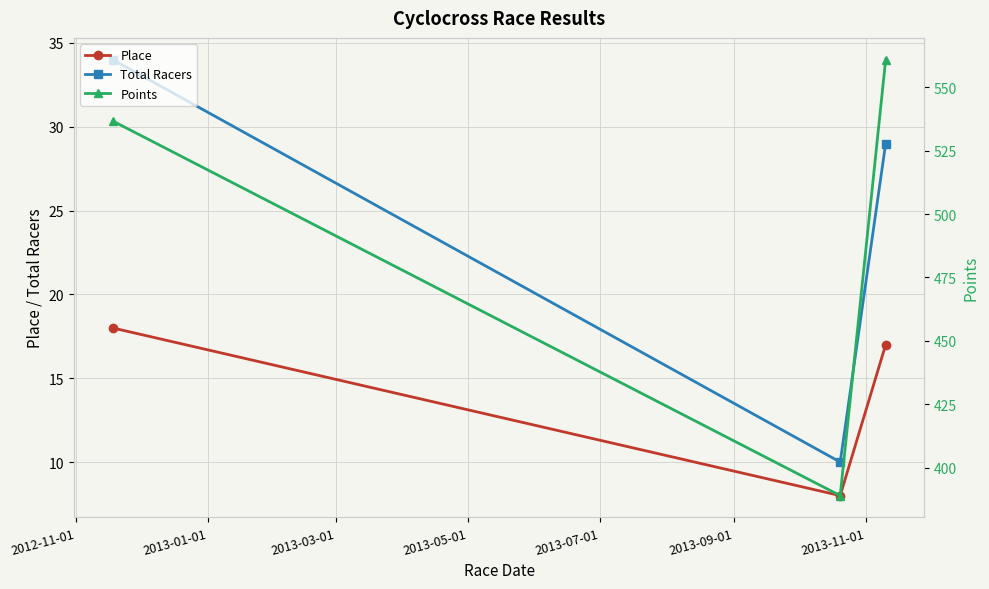

What is the lowest value of the Total Racers series?

10